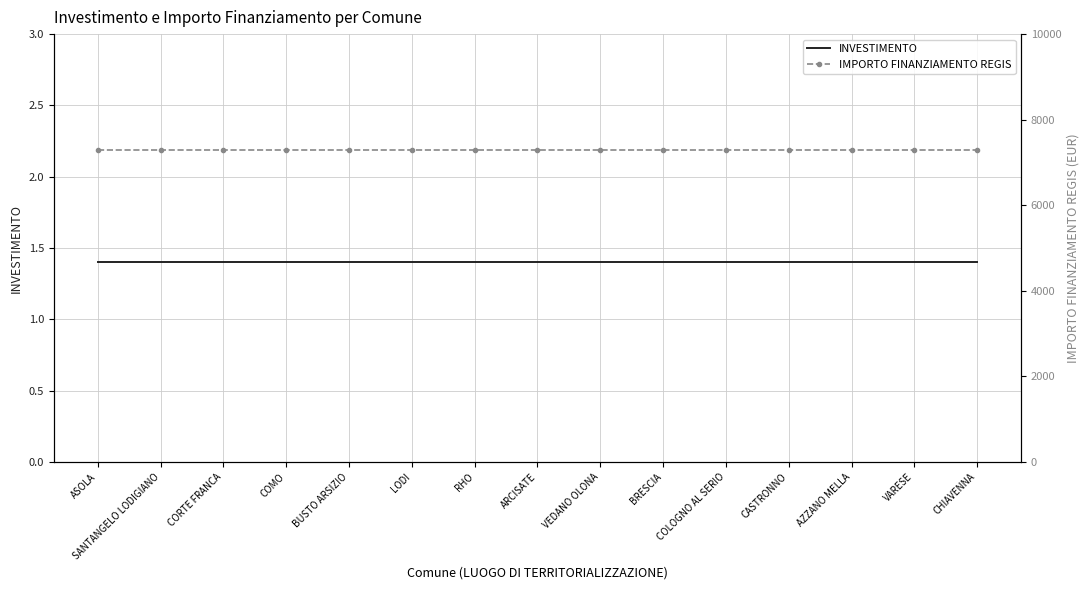

What is the spread (max minus min) of values at SANTANGELO LODIGIANO?

7299.6